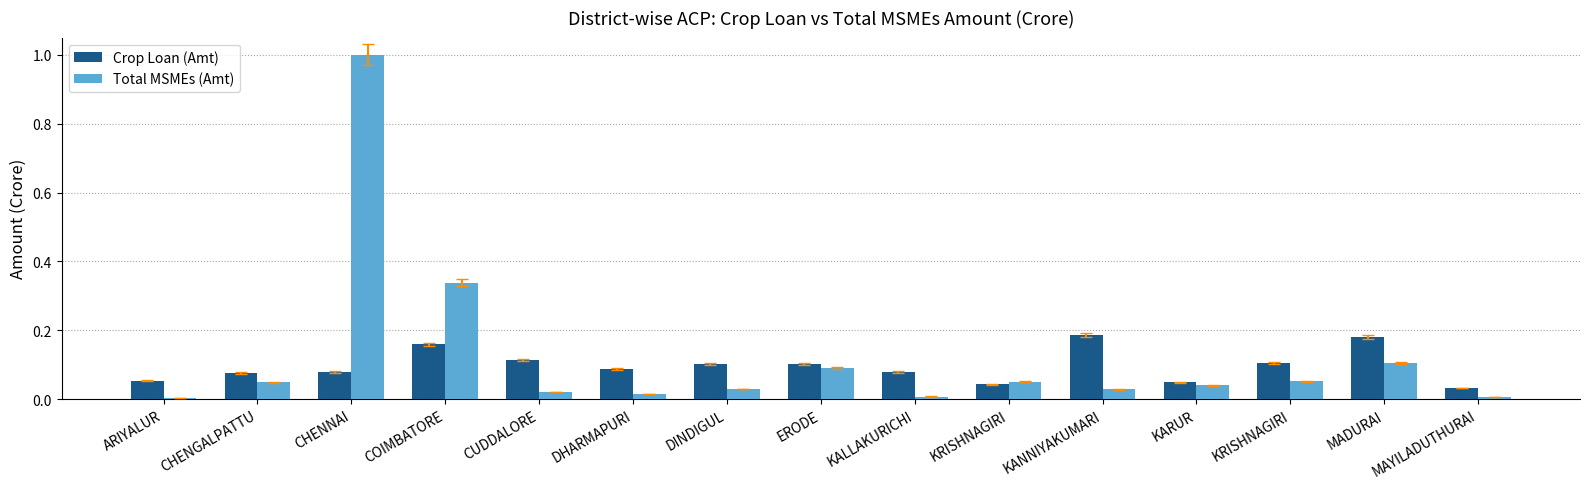

At which category is the sum across all series the highest?

CHENNAI